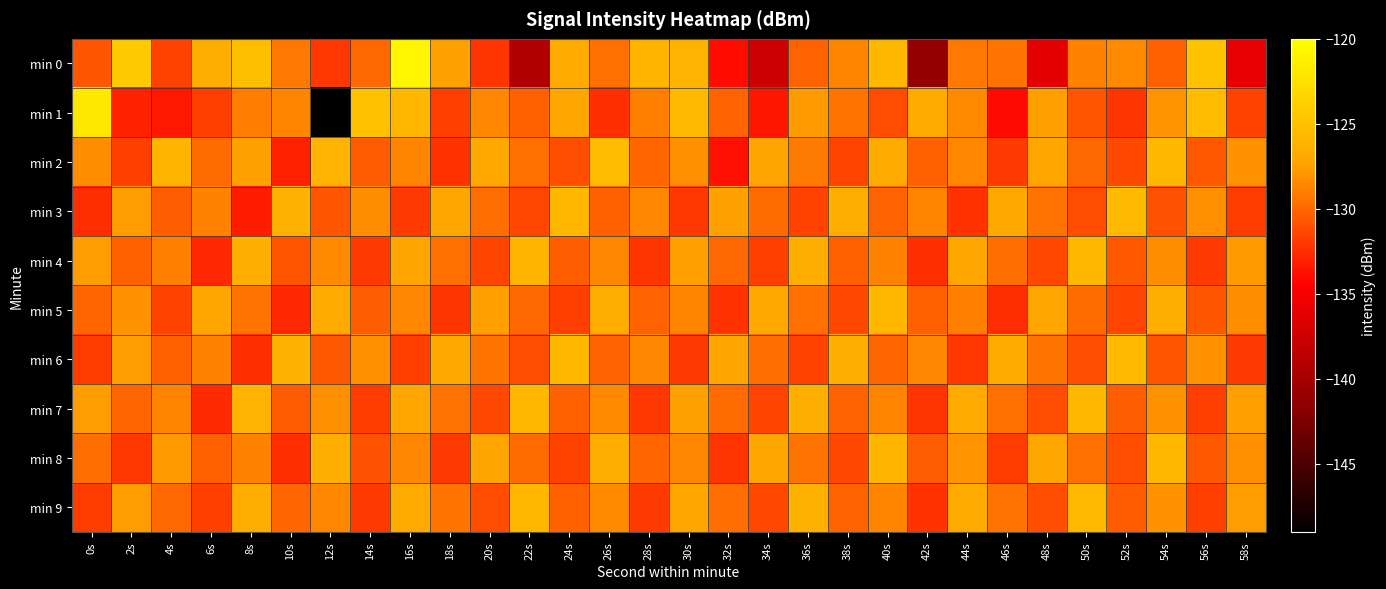

How many series are shown in this chart?

10